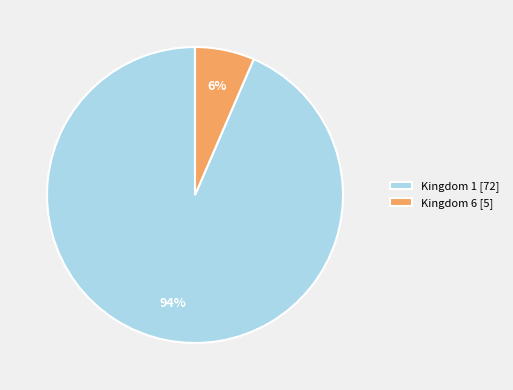

What is the majority slice?

Kingdom 1 [72]